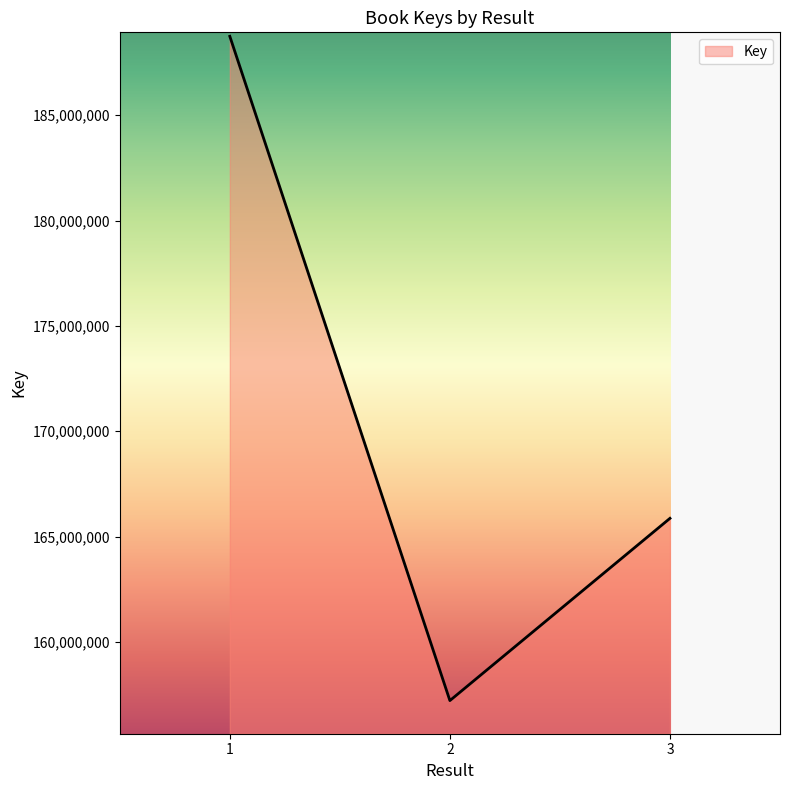

Rank the categories by value from lowest to highest.

2, 3, 1